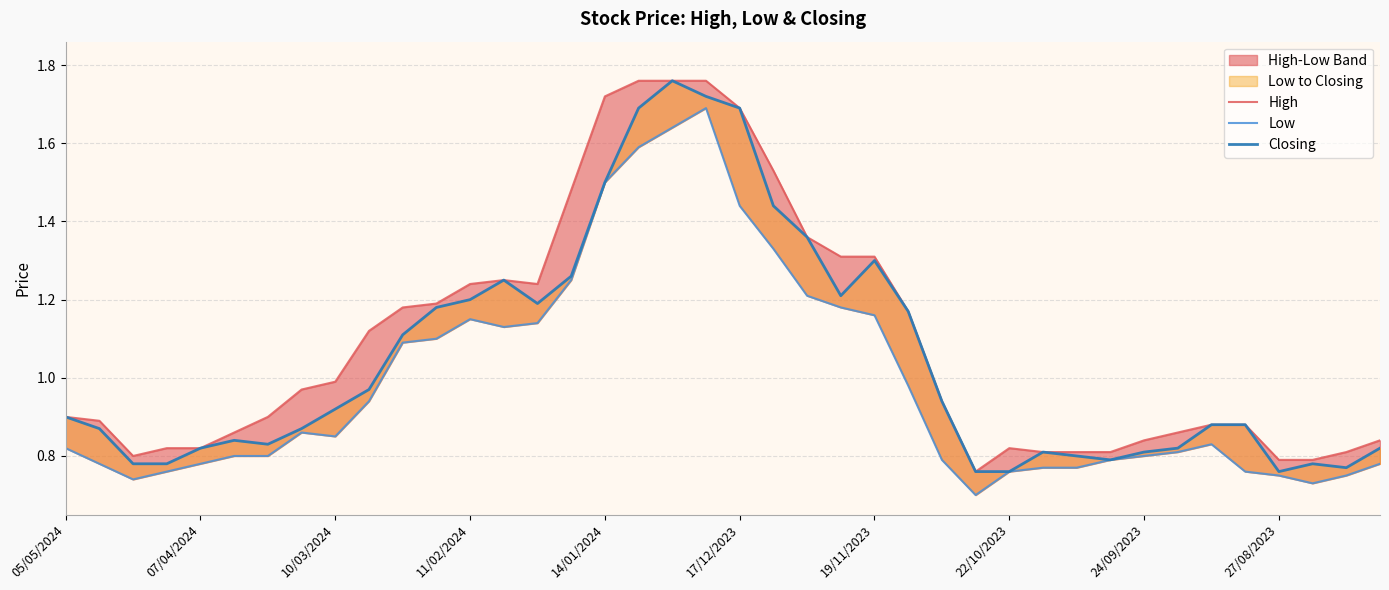

What value does the Low series have at 33?

0.8